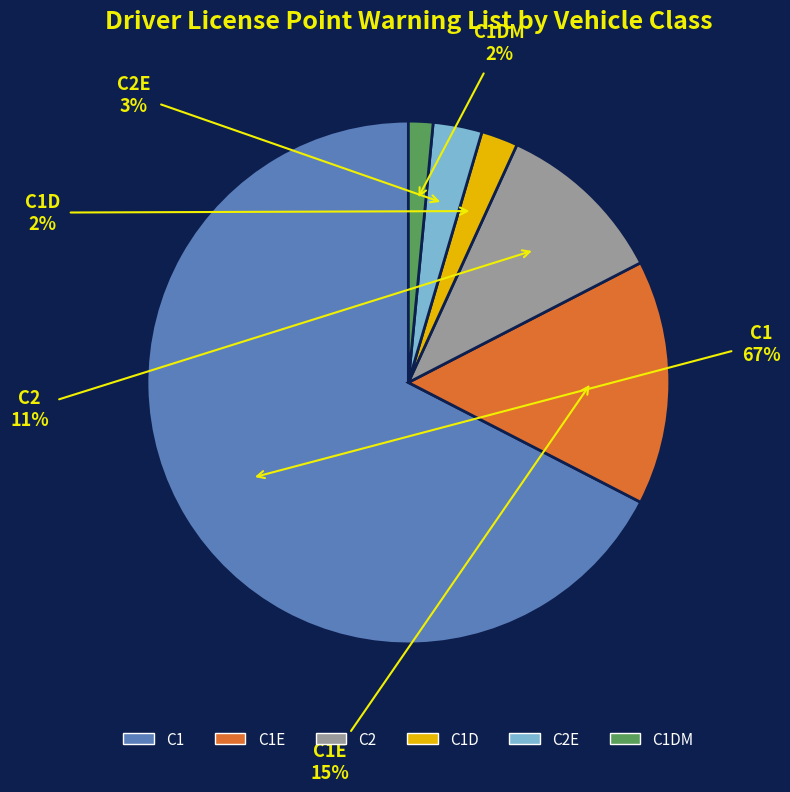

Is there a majority slice in this chart?

Yes